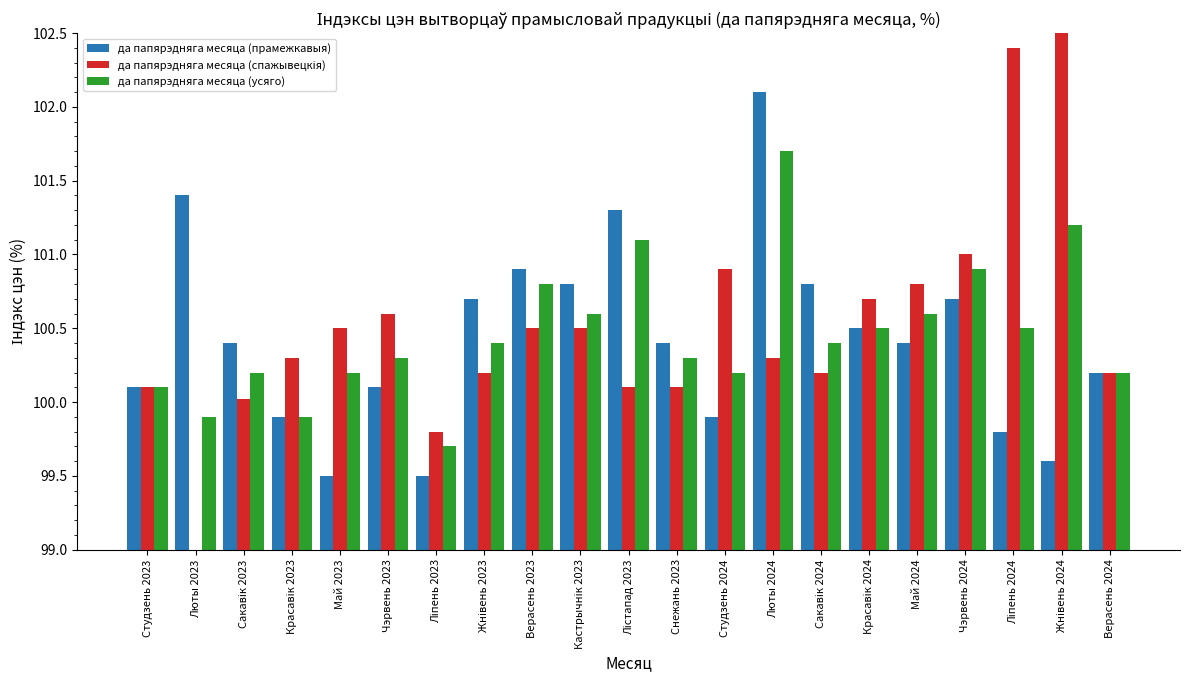

Which series has the widest spread of values?

да папярэдняга месяца (спажывецкія)